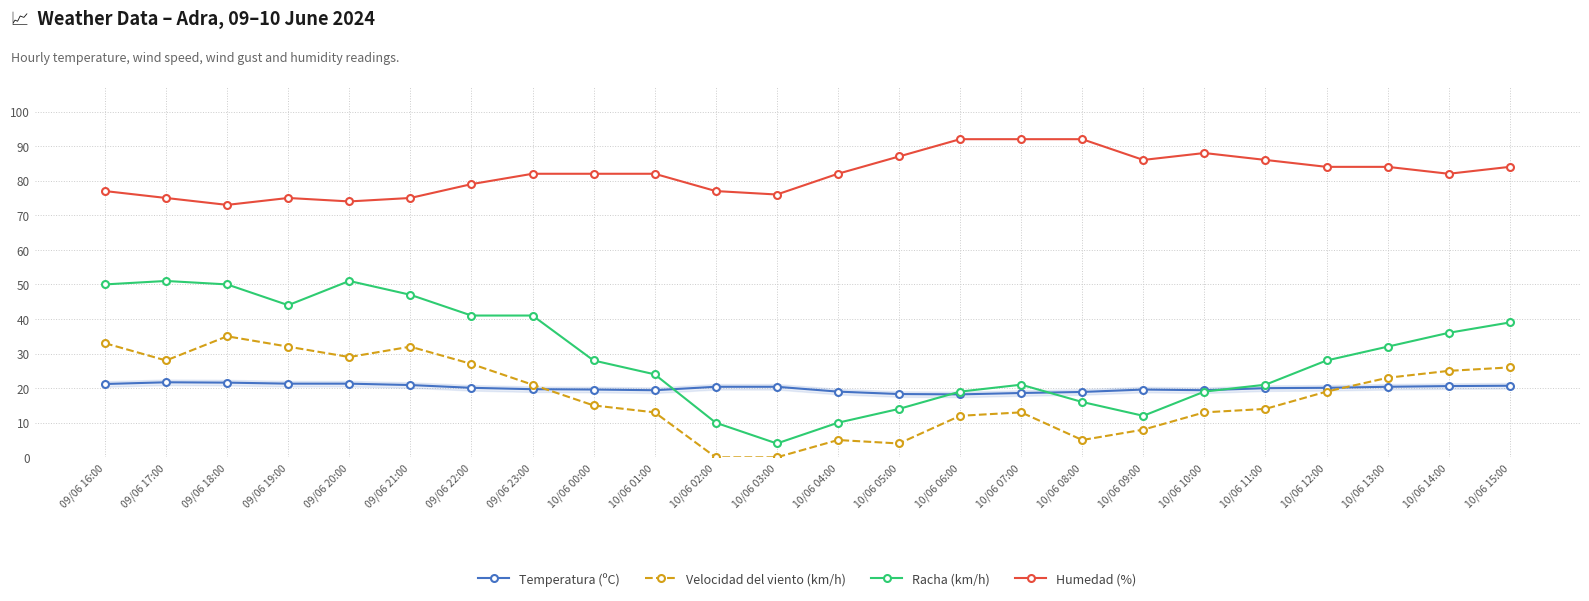

Is it true that Velocidad del viento (km/h) equals 35.0 at 09/06 18:00?

True